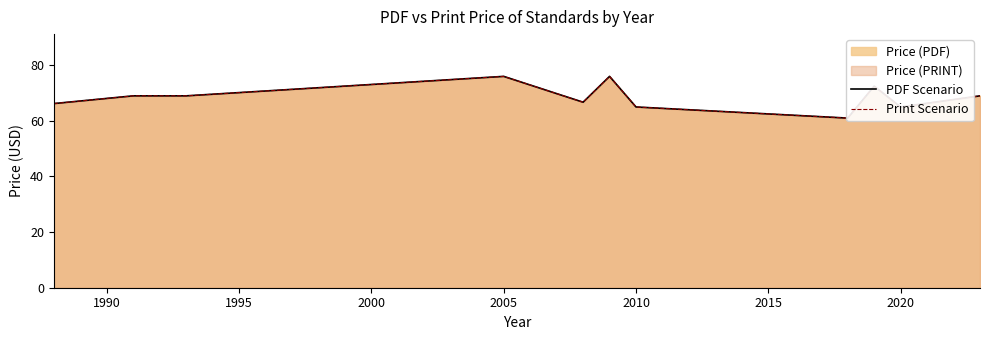

True or false: Print Scenario has more than 0 interior local peaks.

True